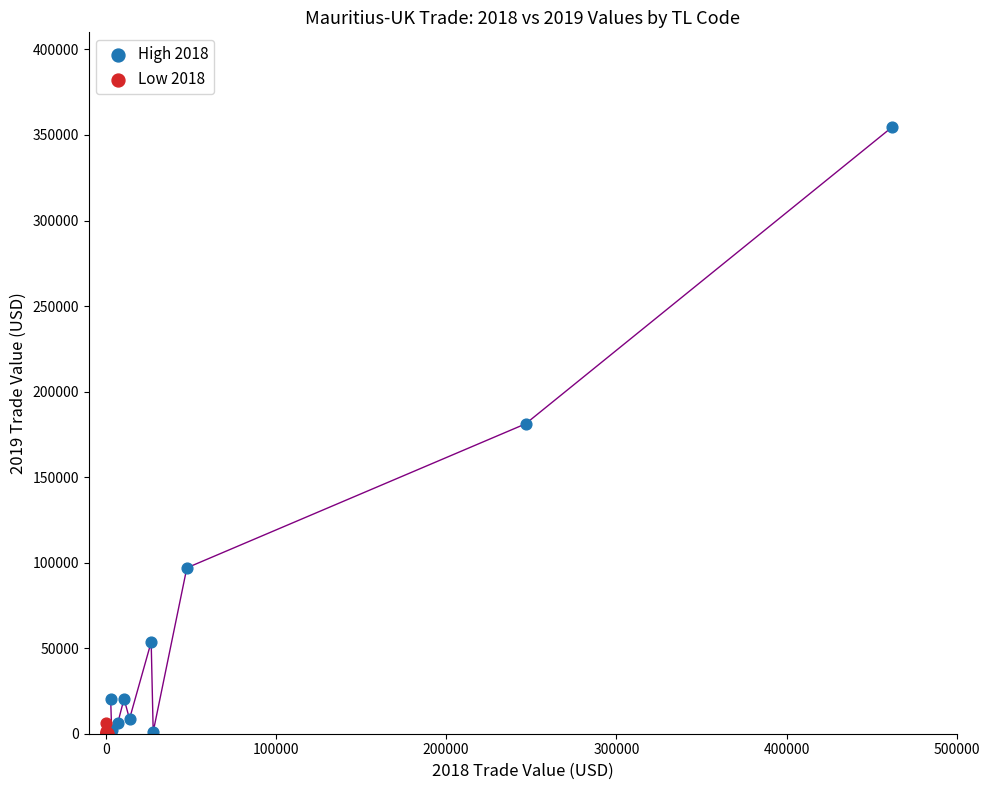

What are all the series names shown in the legend?

High 2018, Low 2018